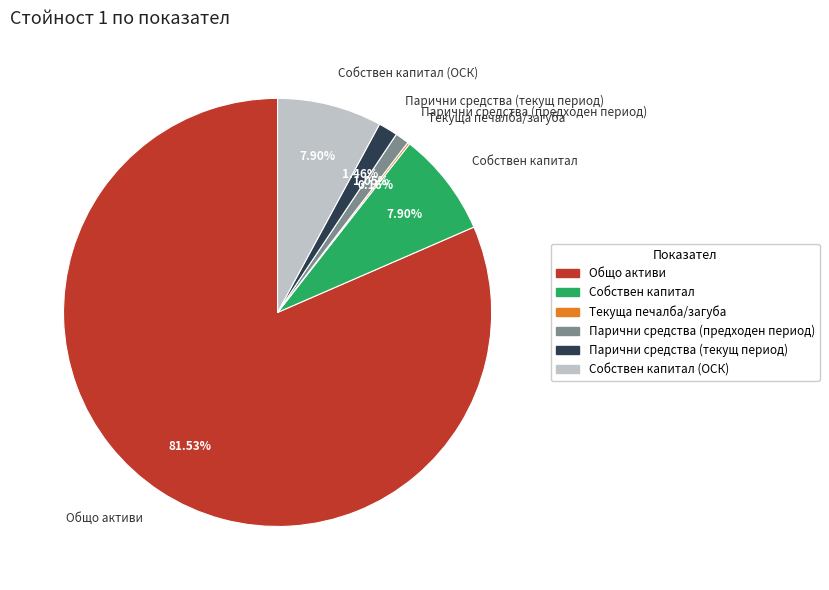

To the nearest percent, what is the combined percentage of Парични средства (предходен период) and Собствен капитал (ОСК)?

9%